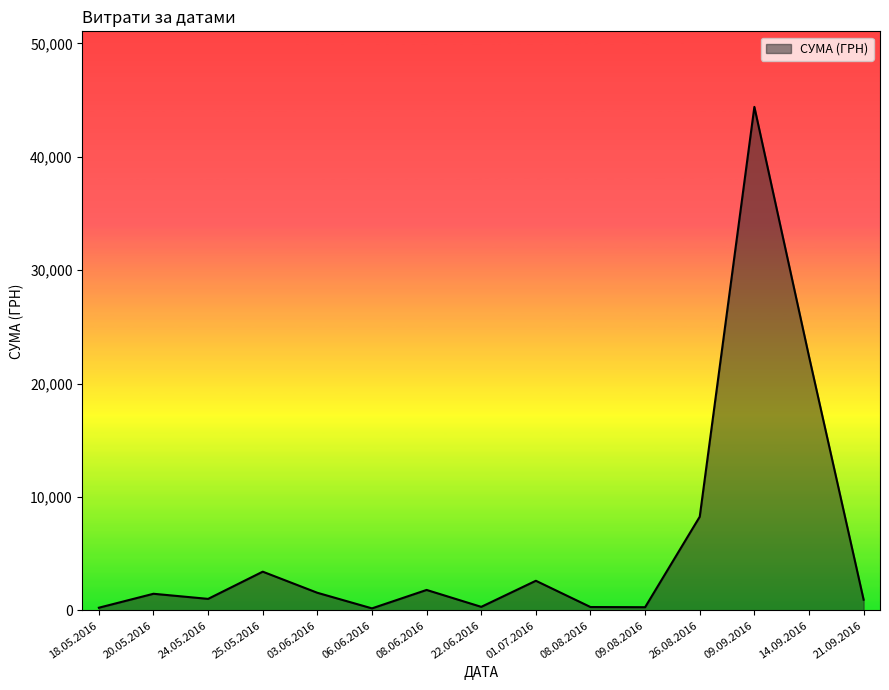

Between 01.07.2016 and 18.05.2016, which is larger?

01.07.2016